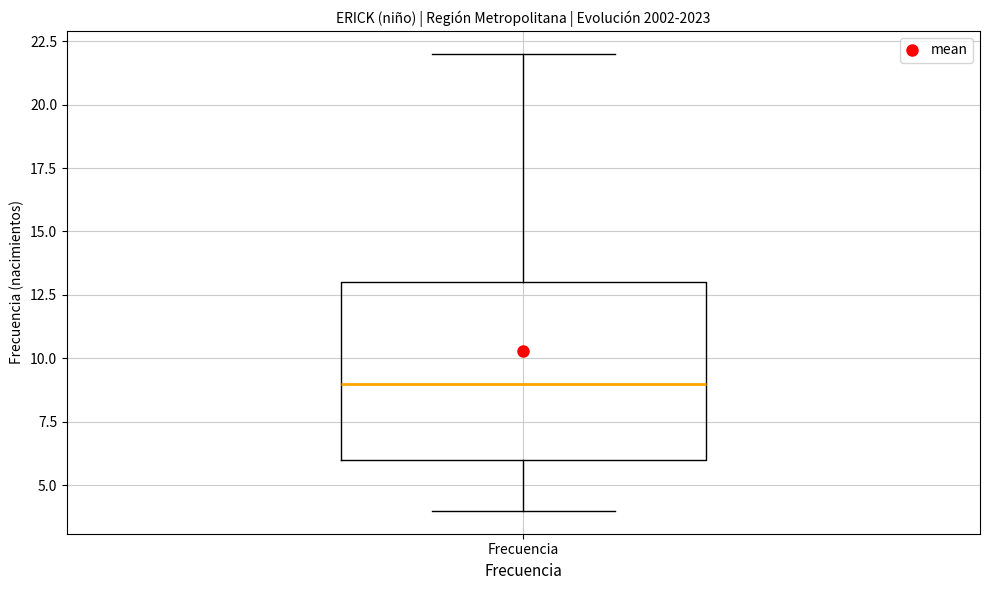

Transcribe this box plot: give where the median line is, the range the box spans, and where the two whiskers end, as read against the y-axis. The values are not printed on the chart, so give them approximately, as read against the axis.

median 9, box 6 to 13, whiskers 4 to 22